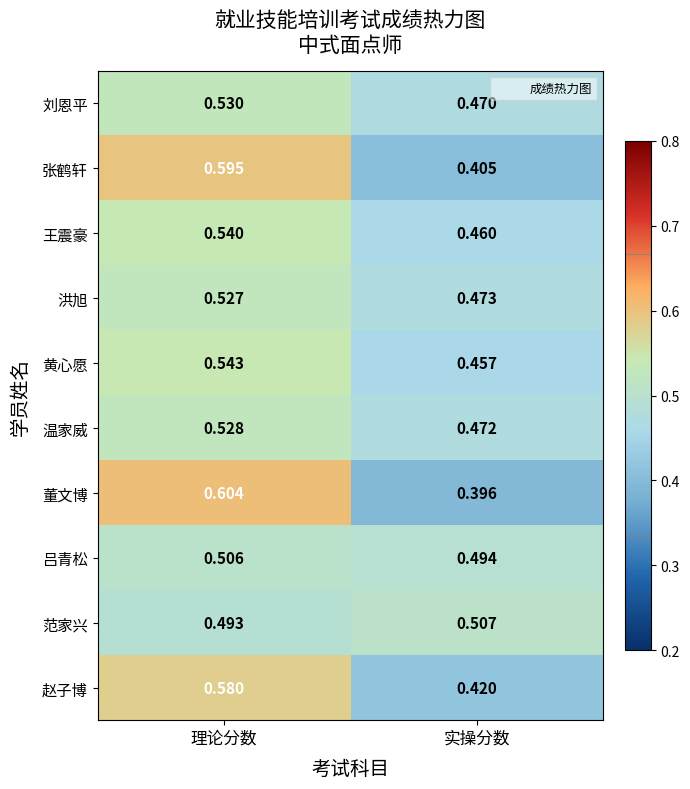

Which series has the widest spread of values?

董文博